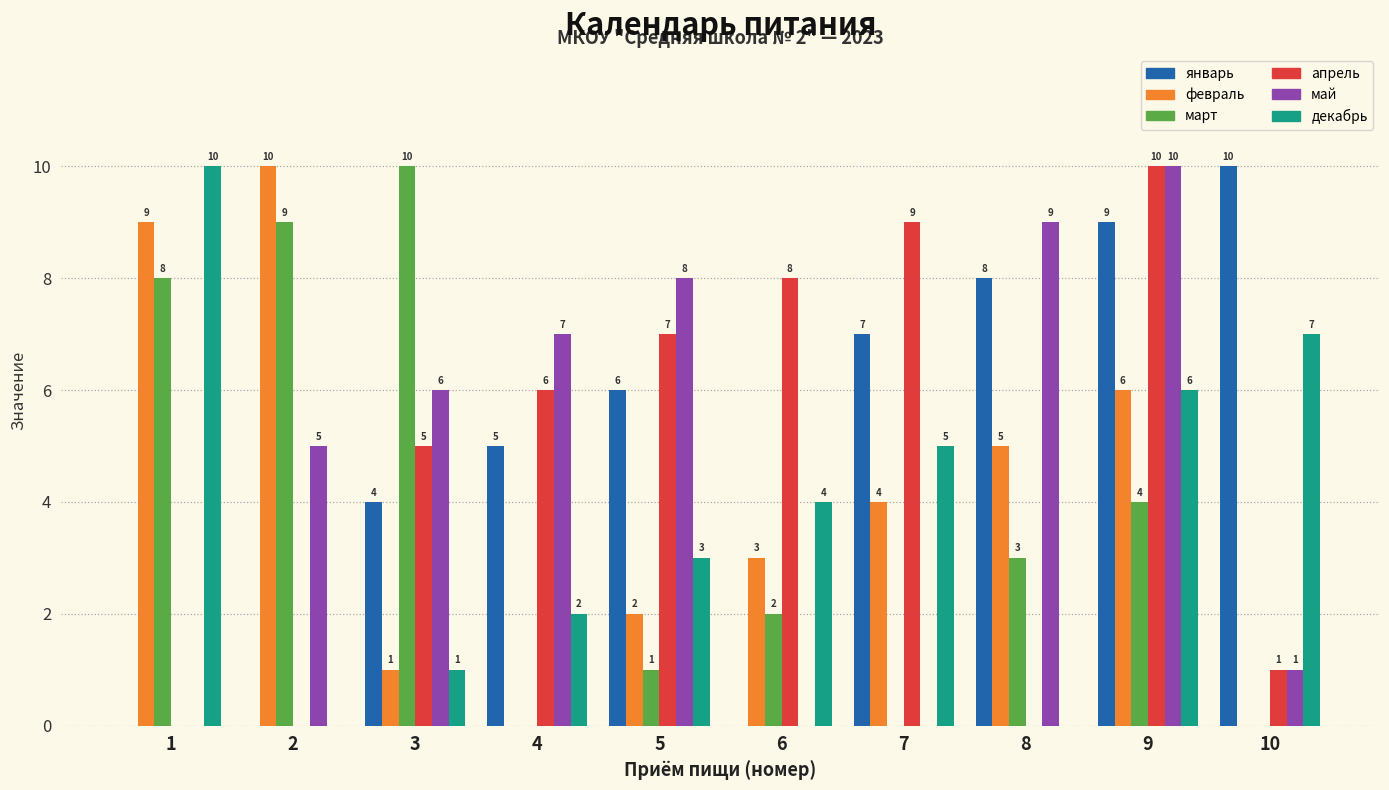

At which label is декабрь closest to 5?

7